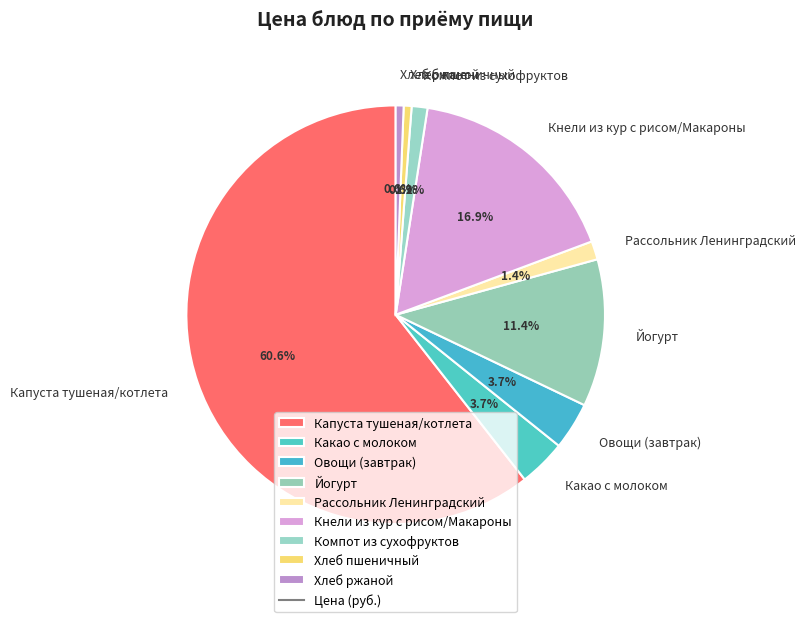

To the nearest percent, what percentage of the pie is Хлеб ржаной?

1%